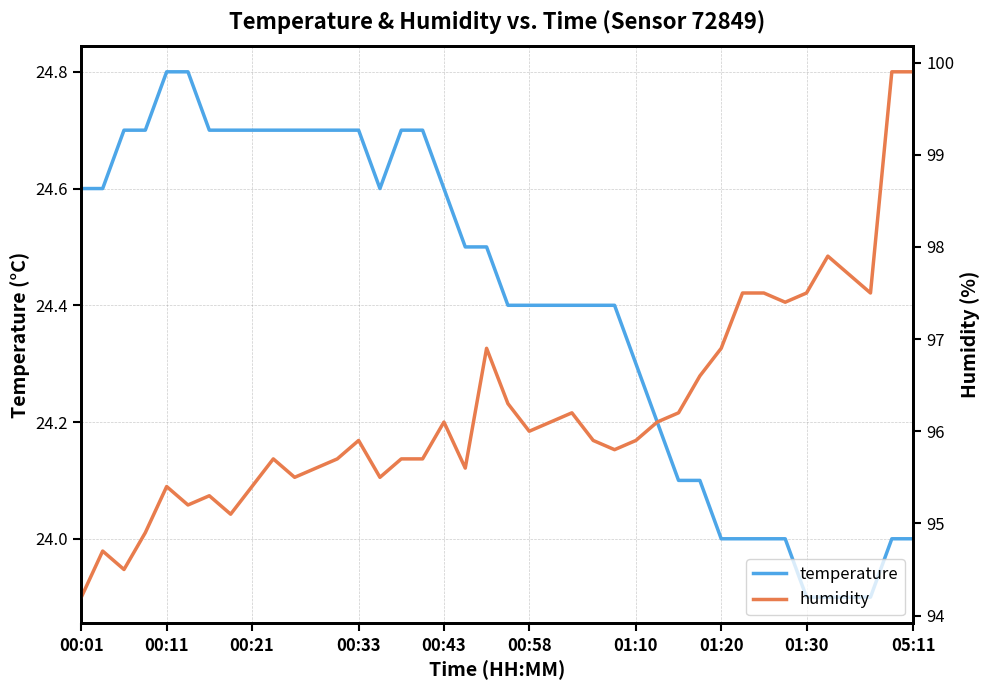

What is the highest value of the temperature series?

24.8